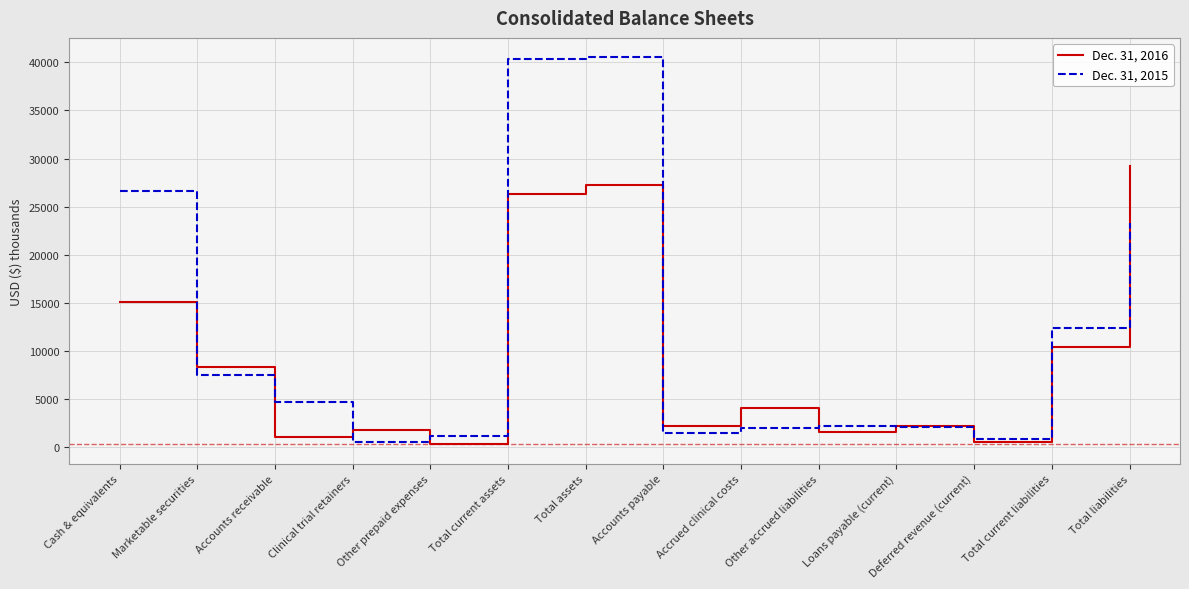

Rank the series by their average value, from lowest to highest.

Dec. 31, 2016, Dec. 31, 2015